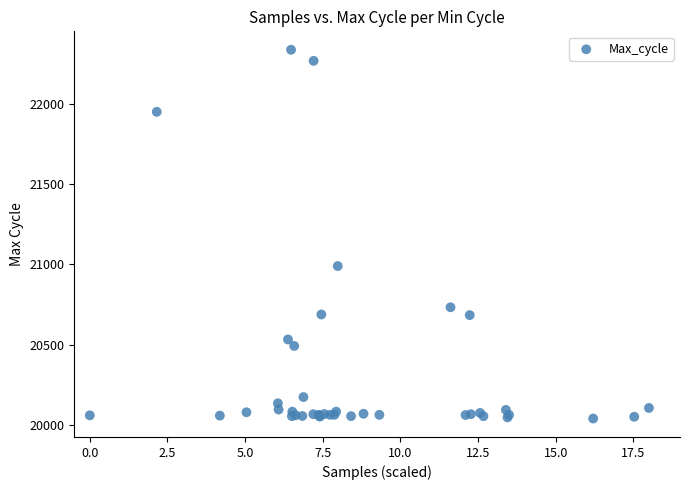

What Y value in the scatter plot is closest to 21189?

20990